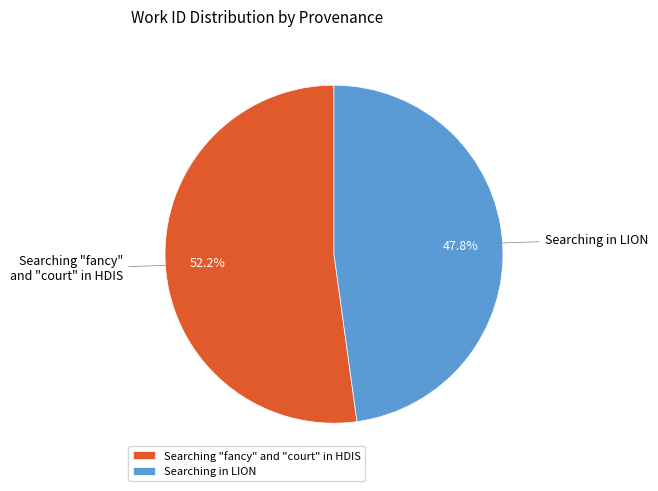

True or false: Searching "fancy" and "court" in HDIS accounts for 65% of the total.

False